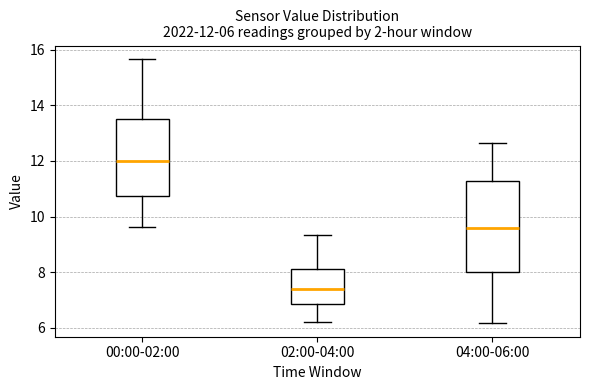

Which box has the lowest median line?

02:00-04:00